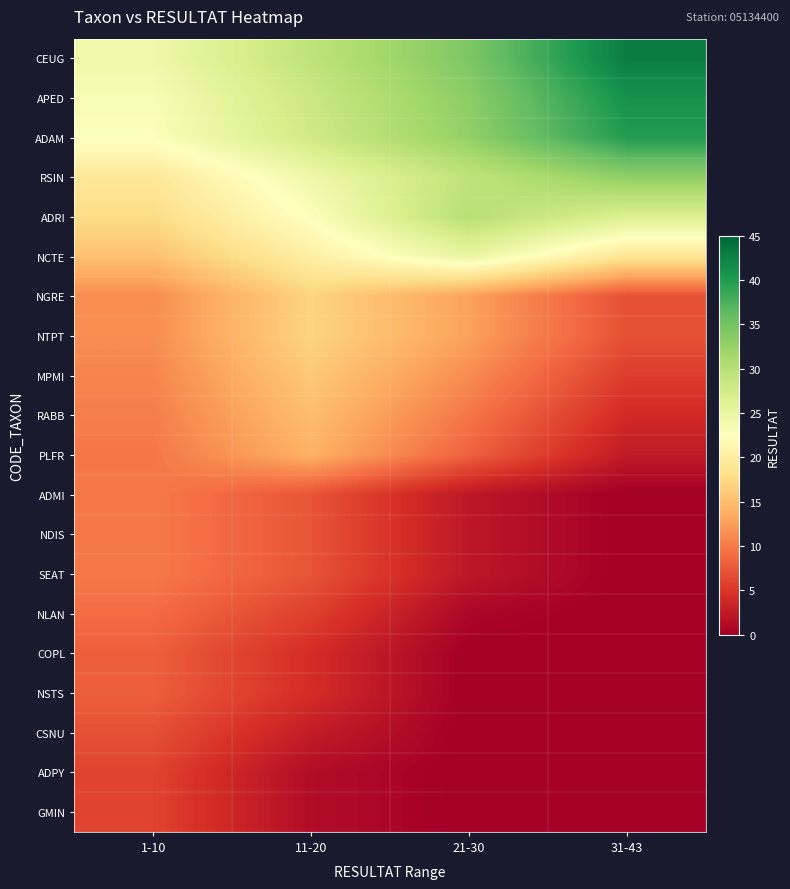

Reading left to right, list all the values displayed in this chart.

CEUG: 1-10=24.2	11-20=29.2	21-30=34.2	31-43=43.0
APED: 1-10=23.2	11-20=28.2	21-30=33.2	31-43=41.0
ADAM: 1-10=22.8	11-20=27.8	21-30=32.8	31-43=40.0
RSIN: 1-10=19.2	11-20=24.2	21-30=29.2	31-43=33.0
ADRI: 1-10=17.8	11-20=22.8	21-30=30.0	31-43=26.5
NCTE: 1-10=15.2	11-20=20.2	21-30=25.0	31-43=19.0
NGRE: 1-10=11.2	11-20=17.0	21-30=12.8	31-43=7.0
NTPT: 1-10=11.2	11-20=17.0	21-30=12.8	31-43=7.0
MPMI: 1-10=10.8	11-20=16.0	21-30=11.2	31-43=5.5
RABB: 1-10=10.2	11-20=15.0	21-30=9.8	31-43=4.0
PLFR: 1-10=9.8	11-20=14.0	21-30=8.2	31-43=2.5
ADMI: 1-10=10.0	11-20=7.2	21-30=2.2	31-43=0.0
NDIS: 1-10=10.0	11-20=7.2	21-30=2.2	31-43=0.0
SEAT: 1-10=10.0	11-20=7.2	21-30=2.2	31-43=0.0
NLAN: 1-10=9.0	11-20=5.8	21-30=0.8	31-43=0.0
COPL: 1-10=8.0	11-20=4.2	21-30=0.0	31-43=0.0
NSTS: 1-10=8.0	11-20=4.2	21-30=0.0	31-43=0.0
CSNU: 1-10=7.0	11-20=2.8	21-30=0.0	31-43=0.0
ADPY: 1-10=6.0	11-20=1.2	21-30=0.0	31-43=0.0
GMIN: 1-10=6.0	11-20=1.2	21-30=0.0	31-43=0.0